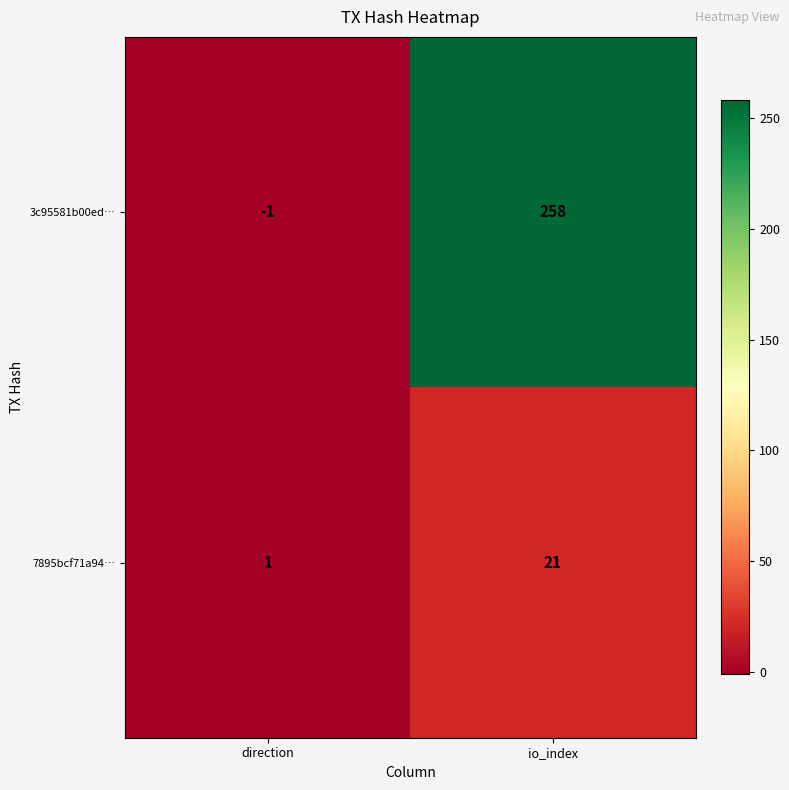

List the series in order of their peak value, highest first.

3c95581b00ed…, 7895bcf71a94…